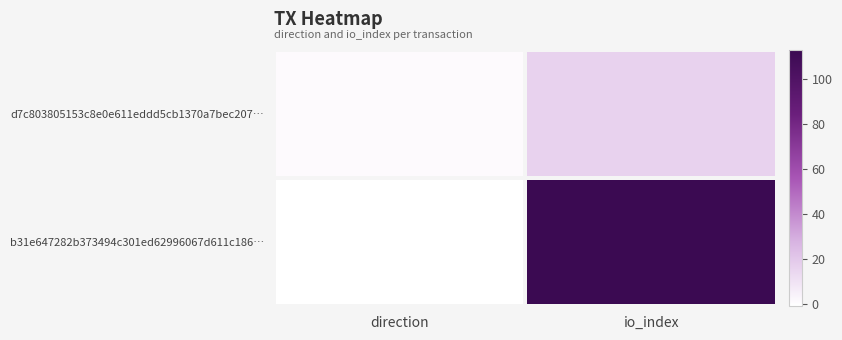

Rank the series by their average value, from highest to lowest.

b31e647282b373494c301ed62996067d611c186…, d7c803805153c8e0e611eddd5cb1370a7bec207…